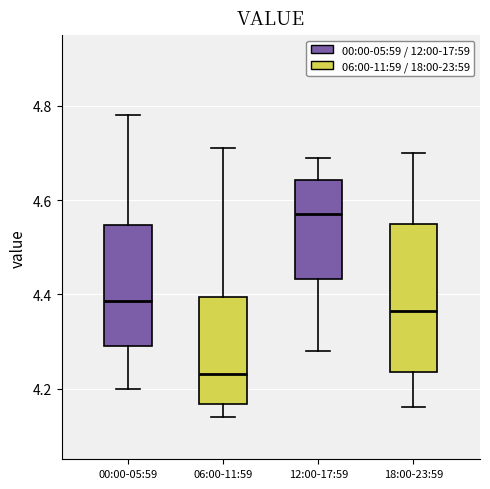

Comparing the boxes themselves (not the whiskers), which one is the tallest?

18:00-23:59